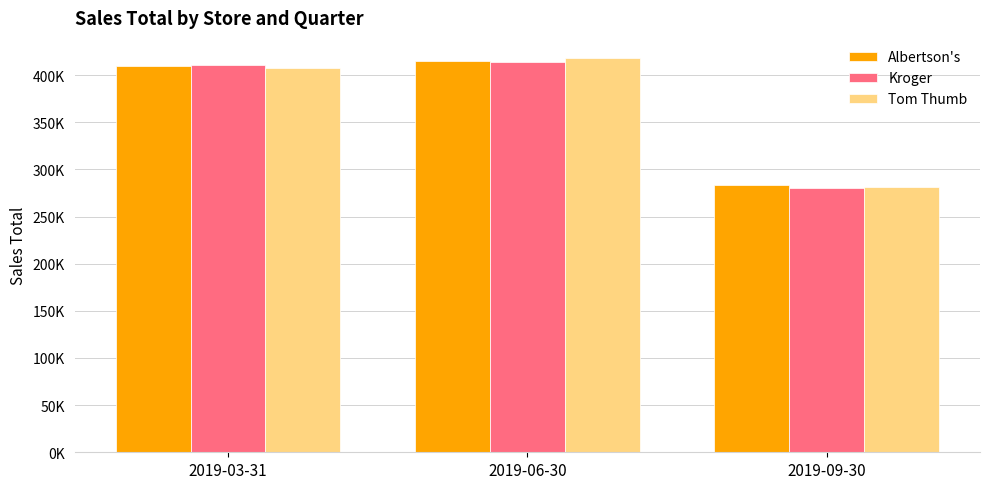

Does the chart contain stacked bars?

No